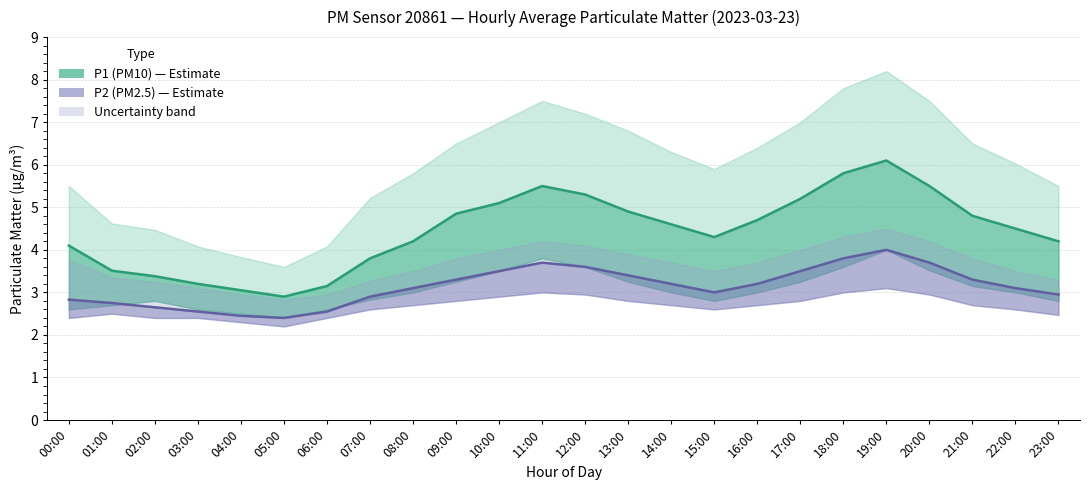

Where is the first local maximum for P2 (PM2.5)?

11:00